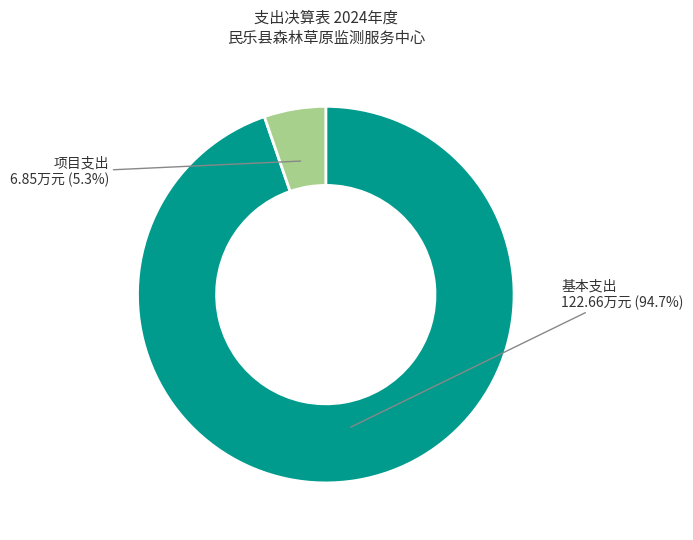

To the nearest percent, what is the difference between the largest and smallest slice percentages?

89%